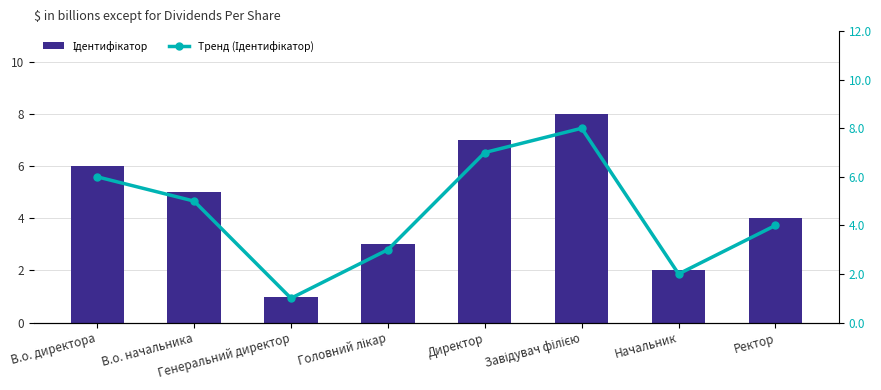

Does the chart contain any negative values?

No